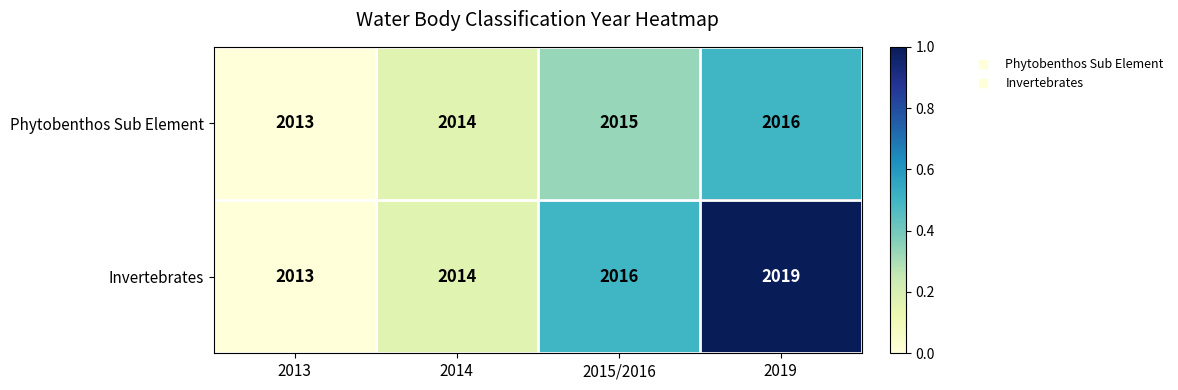

Count the number of categories in the chart.

4